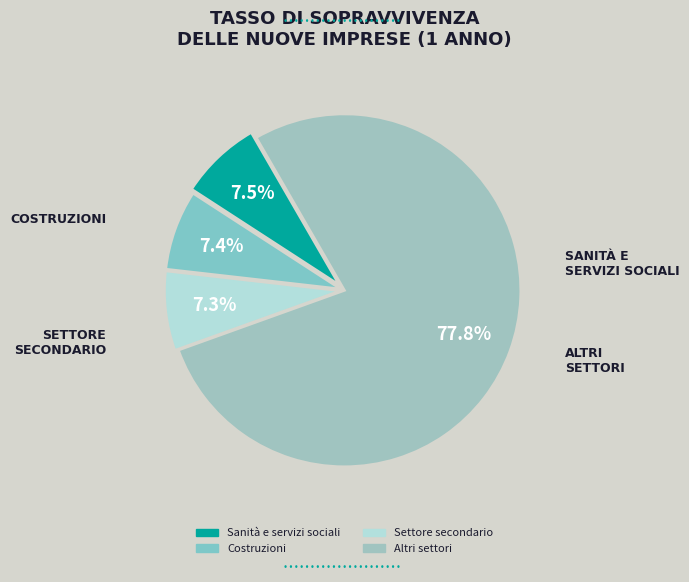

Is it true that Sanità e servizi sociali is 1% of the pie?

False